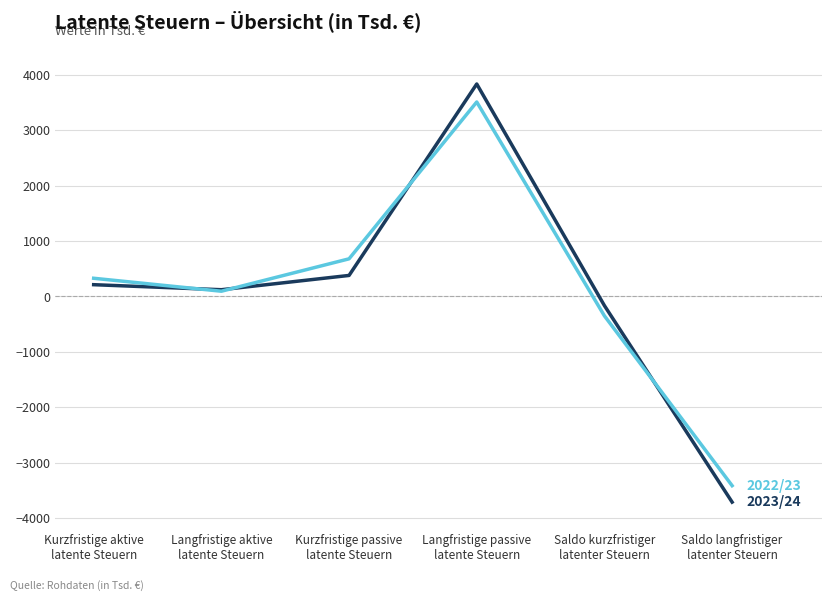

What is the smallest value displayed?

-3714